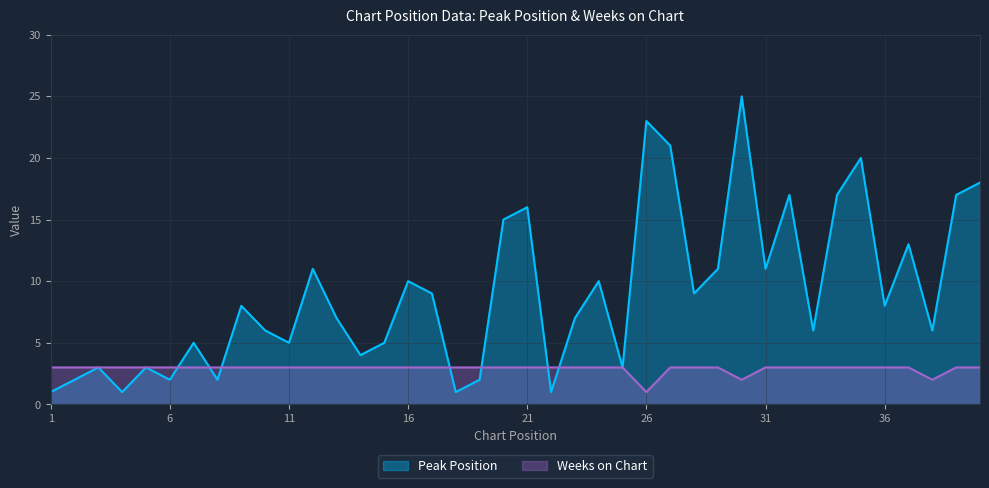

Does the chart display data point markers on the line(s)?

No